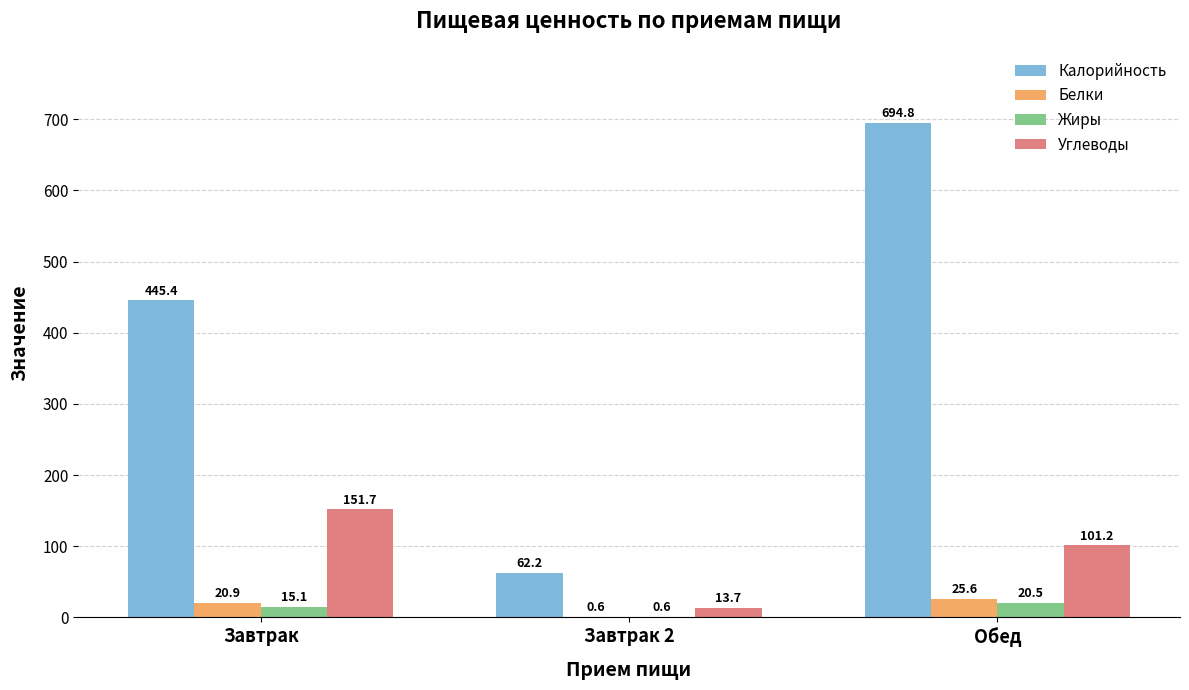

What is the maximum value shown in the chart?

694.8